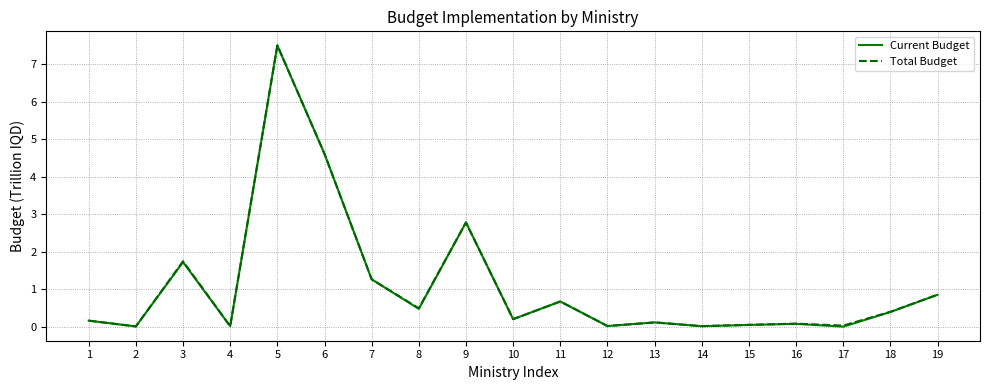

Does the chart display data point markers on the line(s)?

No